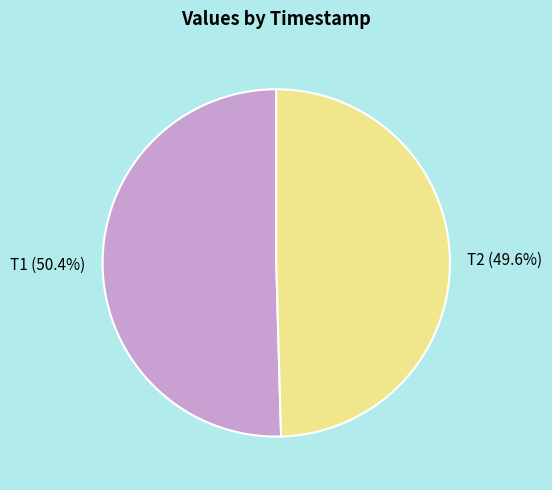

Combined, what portion of the pie is T2 (49.6%) and T1 (50.4%)?

100.0%